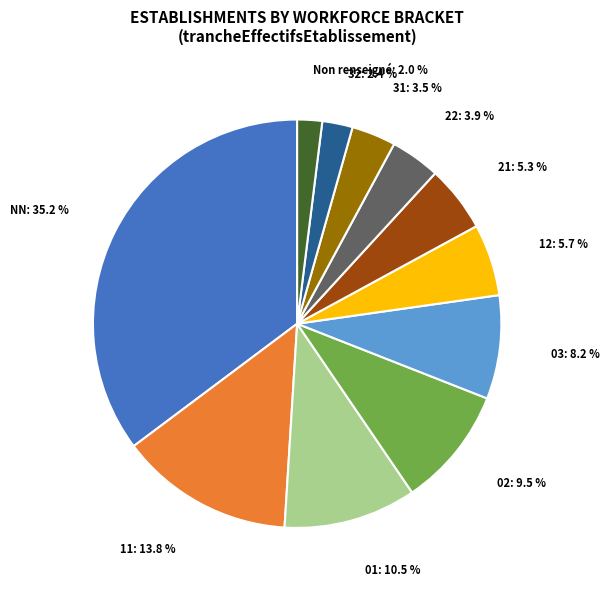

Is there a majority slice in this chart?

No